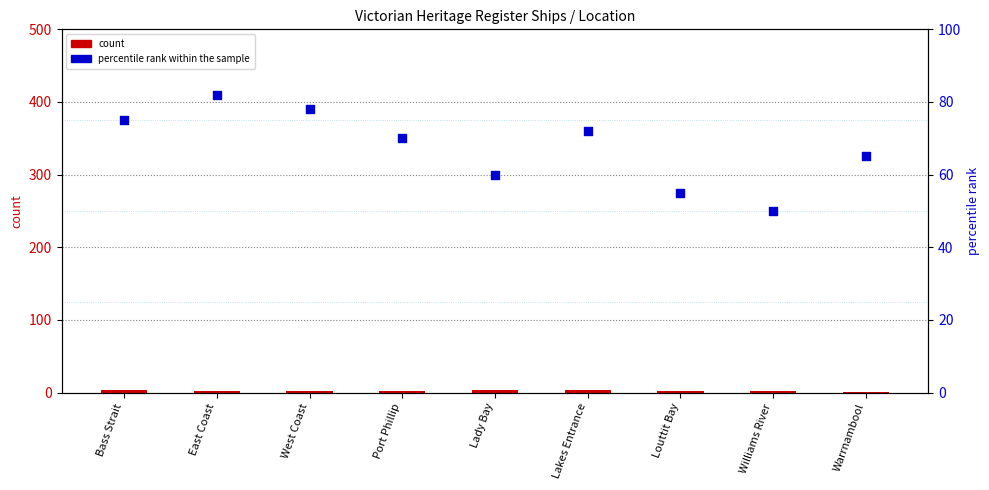

At how many categories does at least one series exceed 47?

9